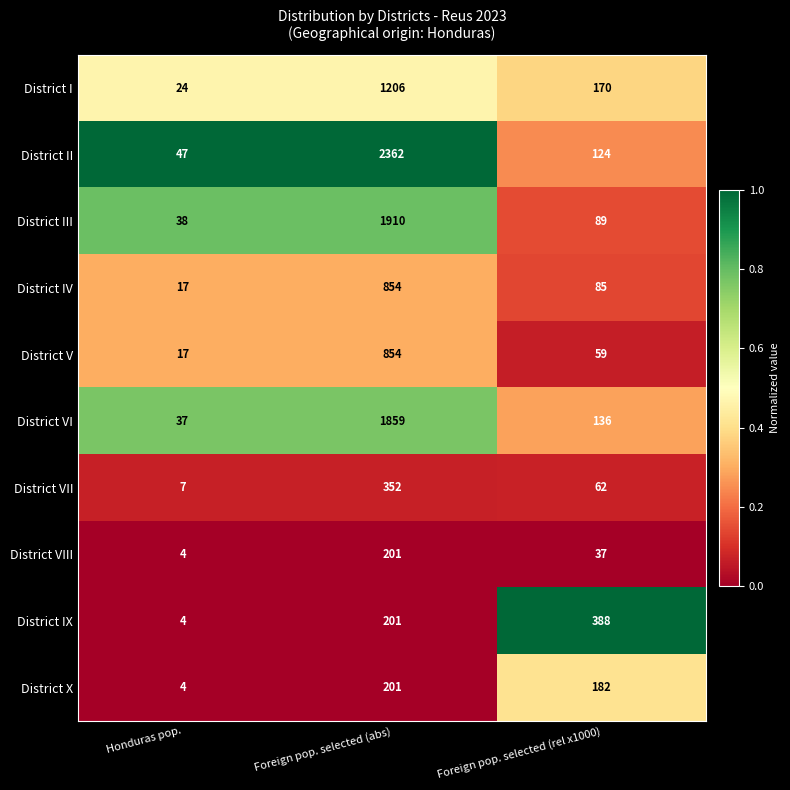

What is the total value across all series at Honduras pop.?

199